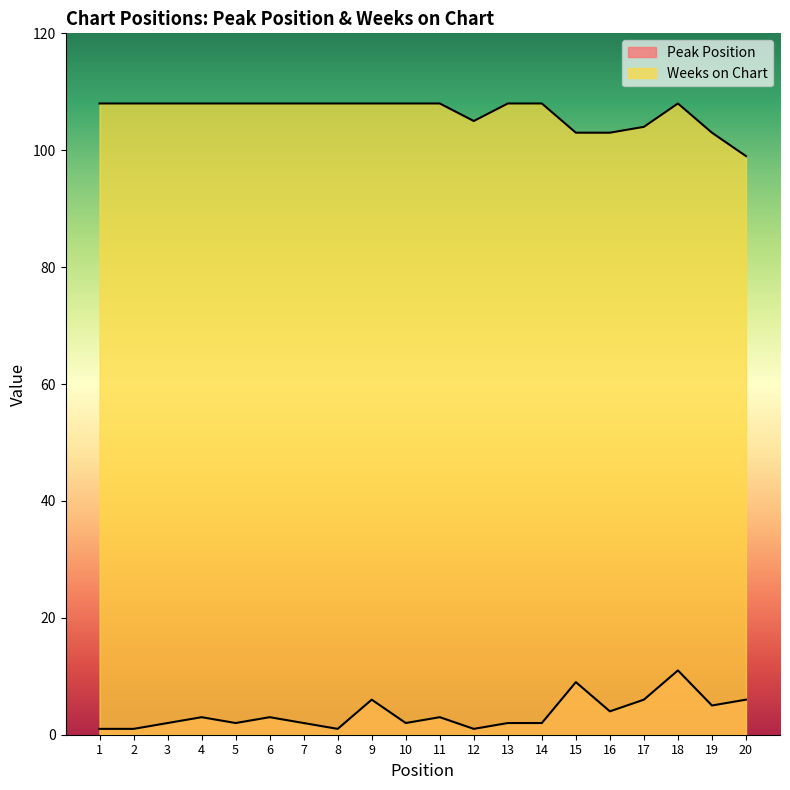

At which category does Weeks on Chart reach its first local peak?

18